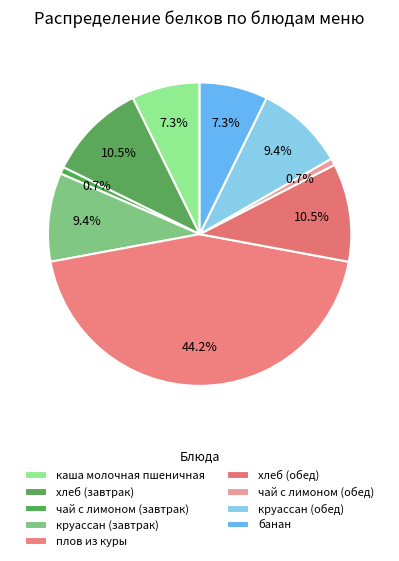

Which slice is the largest?

плов из куры